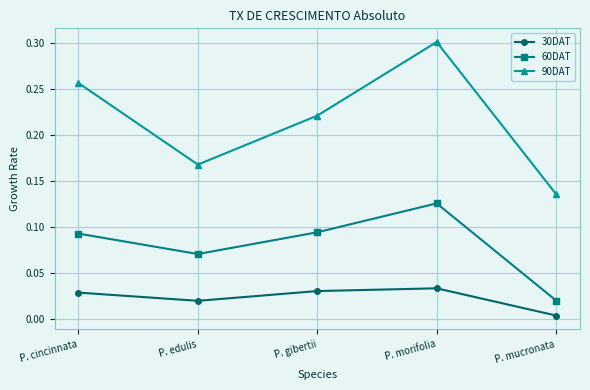

True or false: 60DAT and 30DAT intersect in this chart.

False